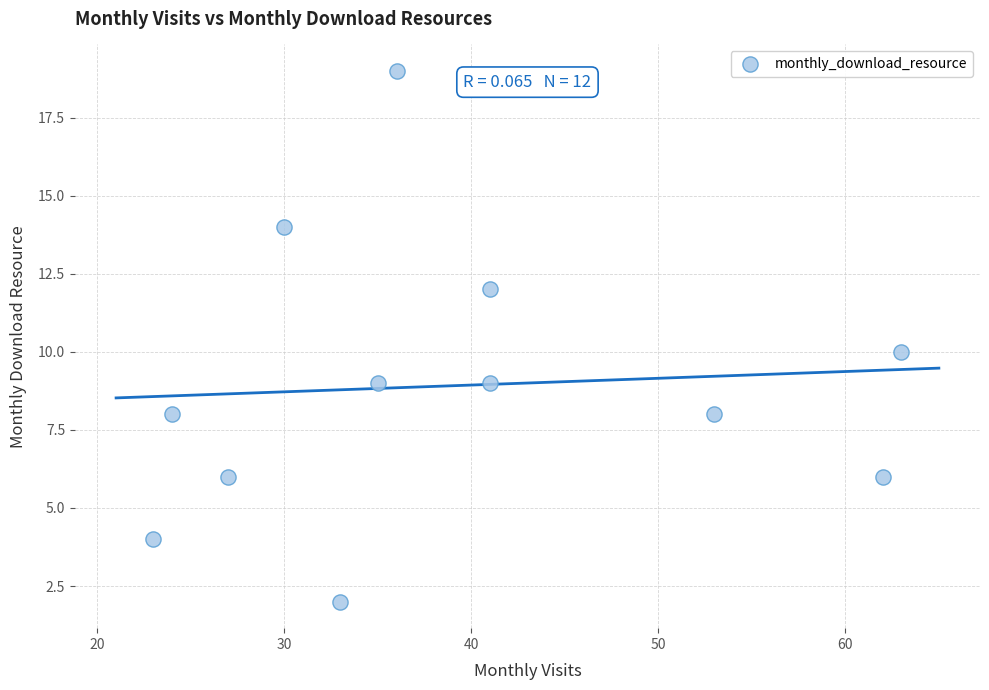

What is the average X value?

39